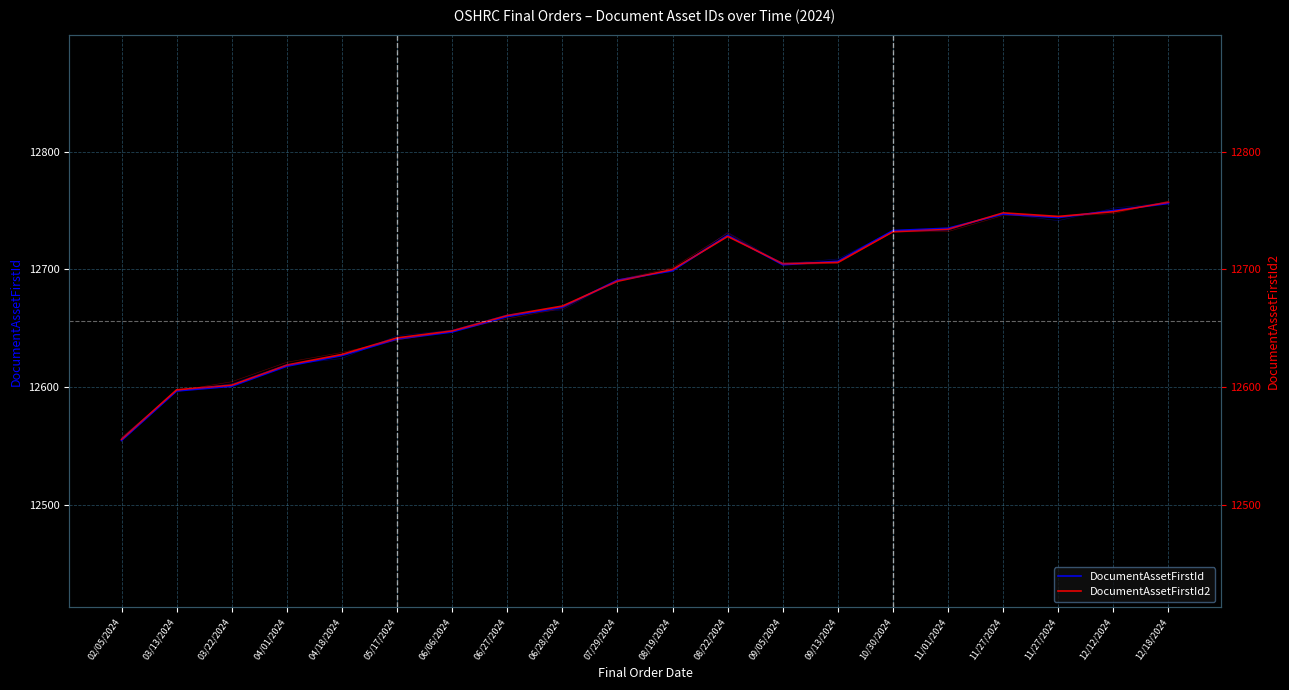

At how many categories does at least one series exceed 12708?

7